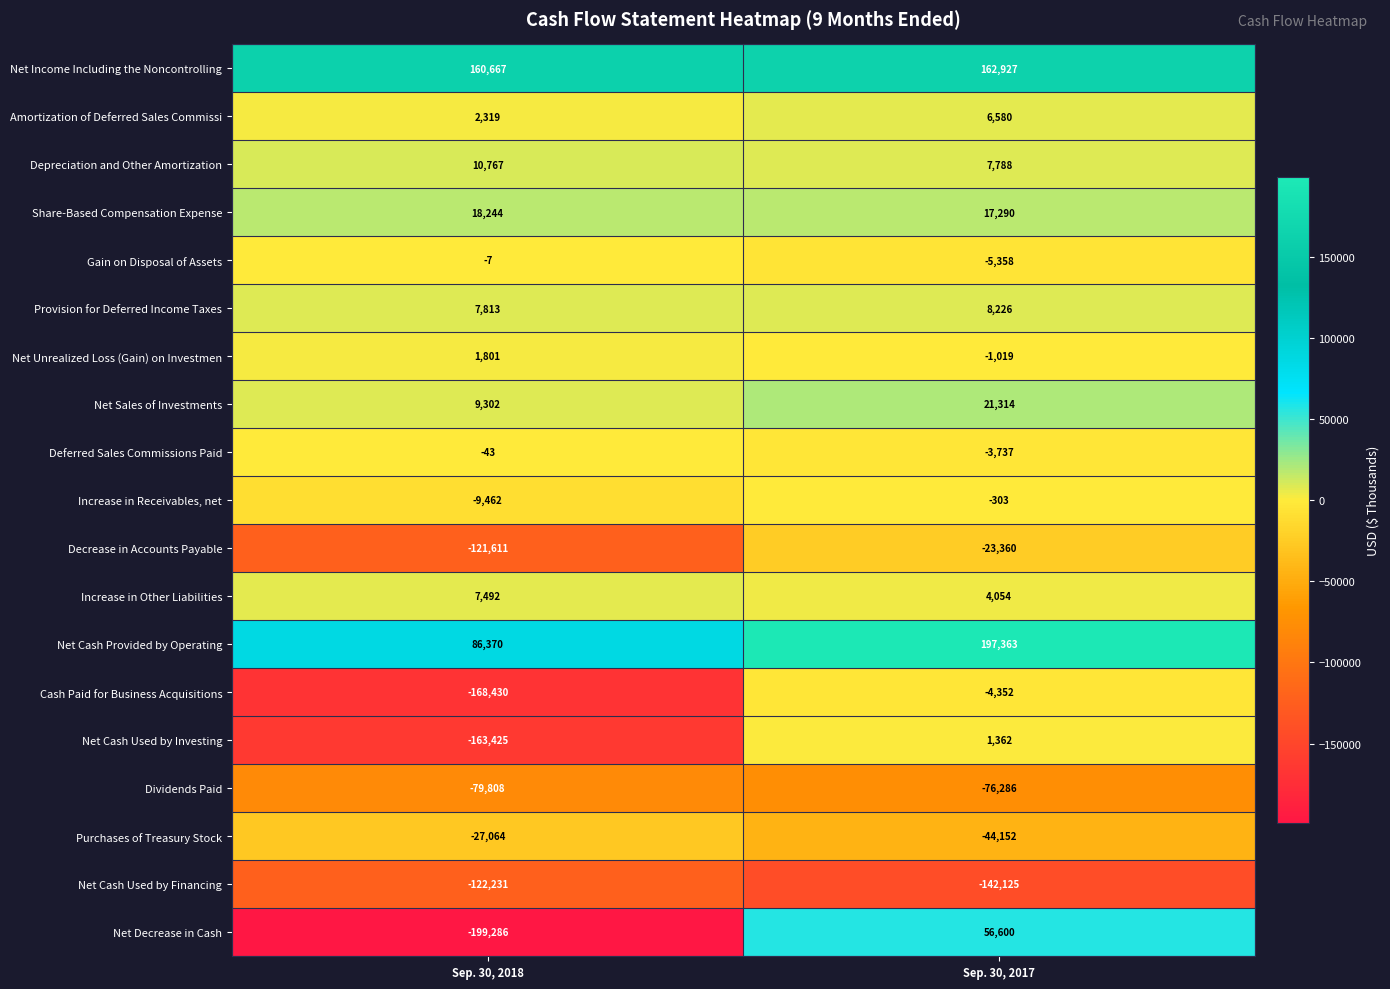

List the series in order of their peak value, lowest first.

Net Cash Used by Financing, Dividends Paid, Purchases of Treasury Stock, Decrease in Accounts Payable, Cash Paid for Business Acquisitions, Increase in Receivables, net, Deferred Sales Commissions Paid, Gain on Disposal of Assets, Net Cash Used by Investing, Net Unrealized Loss (Gain) on Investmen, Amortization of Deferred Sales Commissi, Increase in Other Liabilities, Provision for Deferred Income Taxes, Depreciation and Other Amortization, Share-Based Compensation Expense, Net Sales of Investments, Net Decrease in Cash, Net Income Including the Noncontrolling, Net Cash Provided by Operating